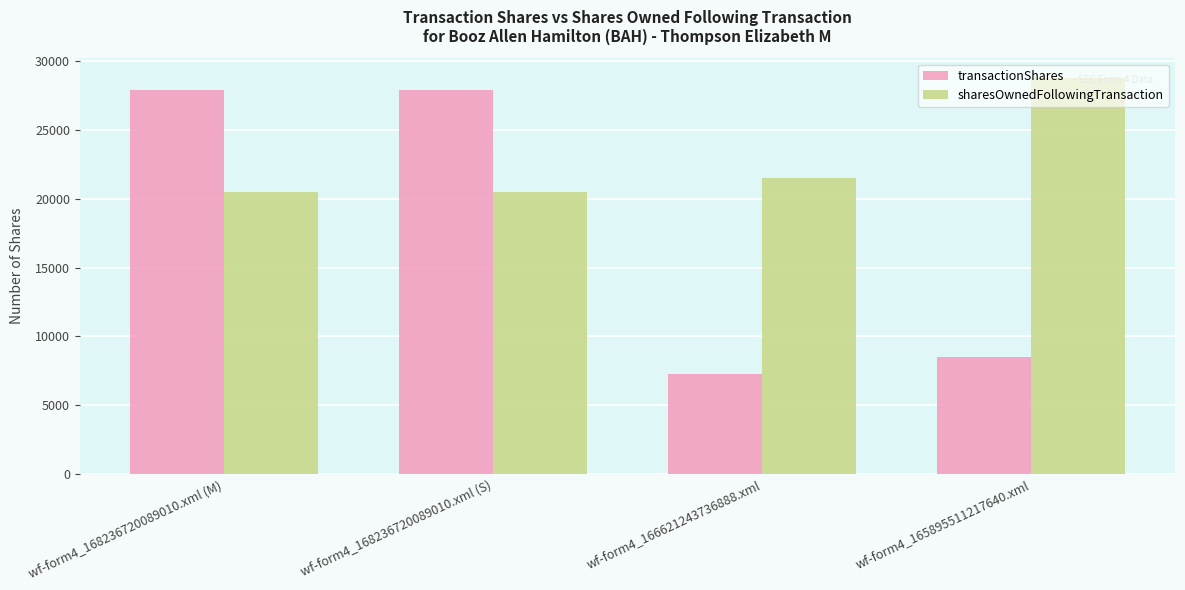

Count the sharesOwnedFollowingTransaction values in the range 20474 to 28750.

4